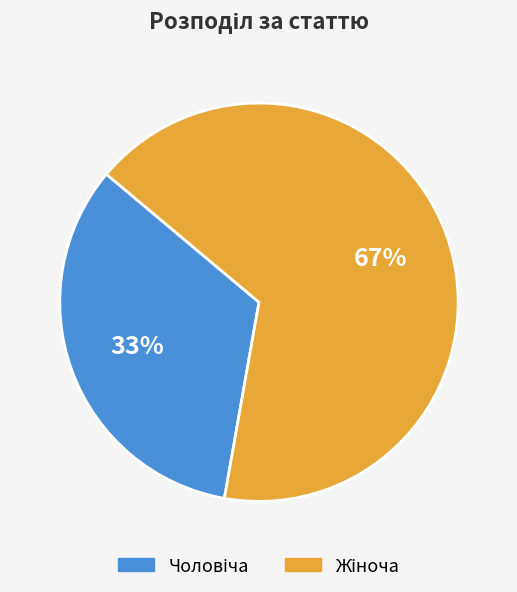

Is there any slice that represents more than half of the pie?

Yes